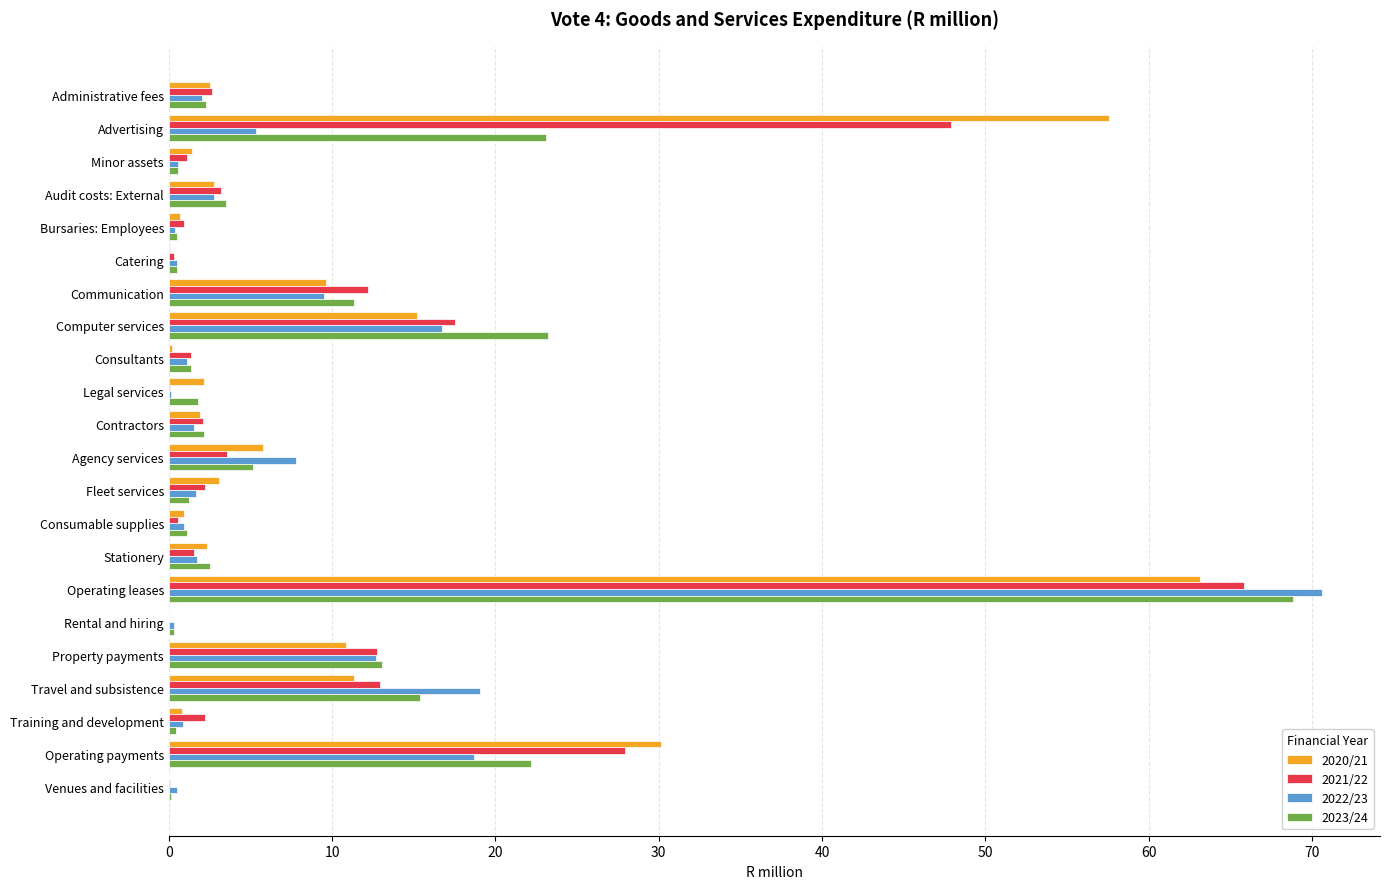

The value of 2020/21 at Computer services is 9.6. True or false?

False